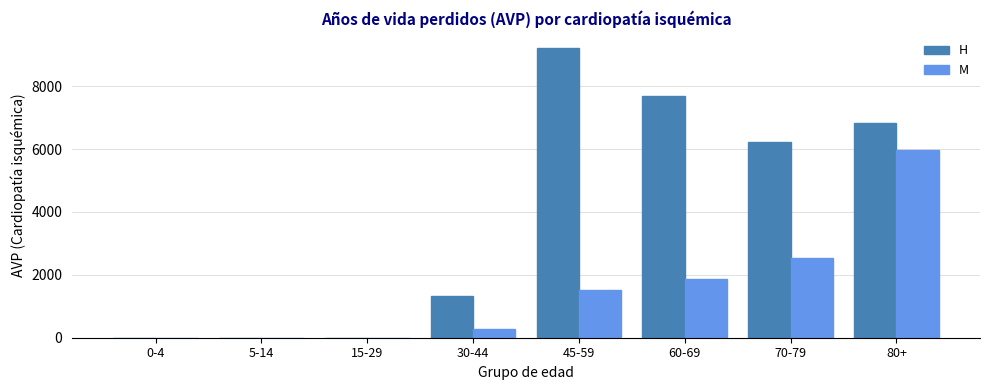

Reading left to right, extract all data points from this chart.

H: 0-4=0	5-14=0	15-29=0	30-44=1325	45-59=9231	60-69=7695	70-79=6234	80+=6832
M: 0-4=0	5-14=0	15-29=0	30-44=291	45-59=1533	60-69=1866	70-79=2548	80+=5962